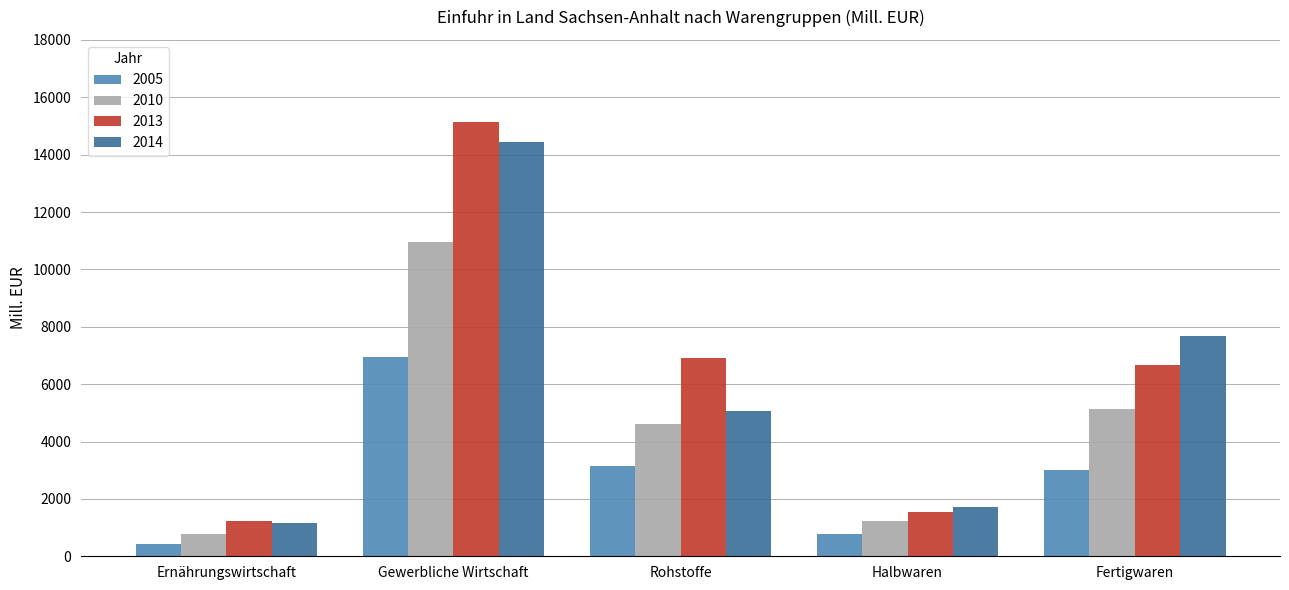

How many distinct data groups are displayed?

4